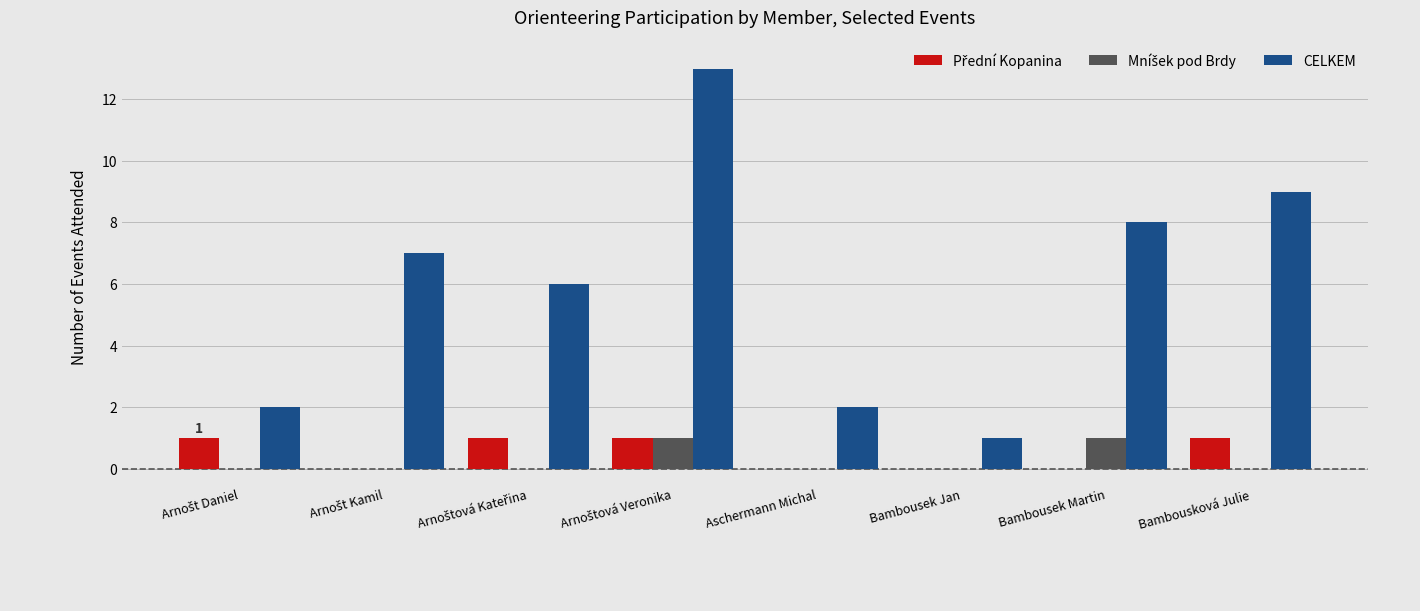

What is the sum of all CELKEM values?

48